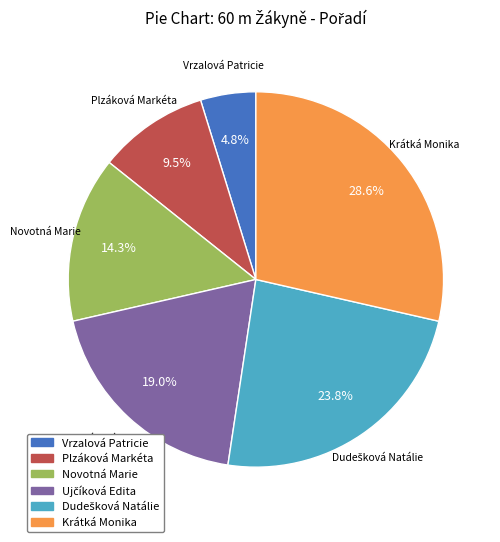

Do Novotná Marie and Plzáková Markéta together represent more than half of the pie?

No